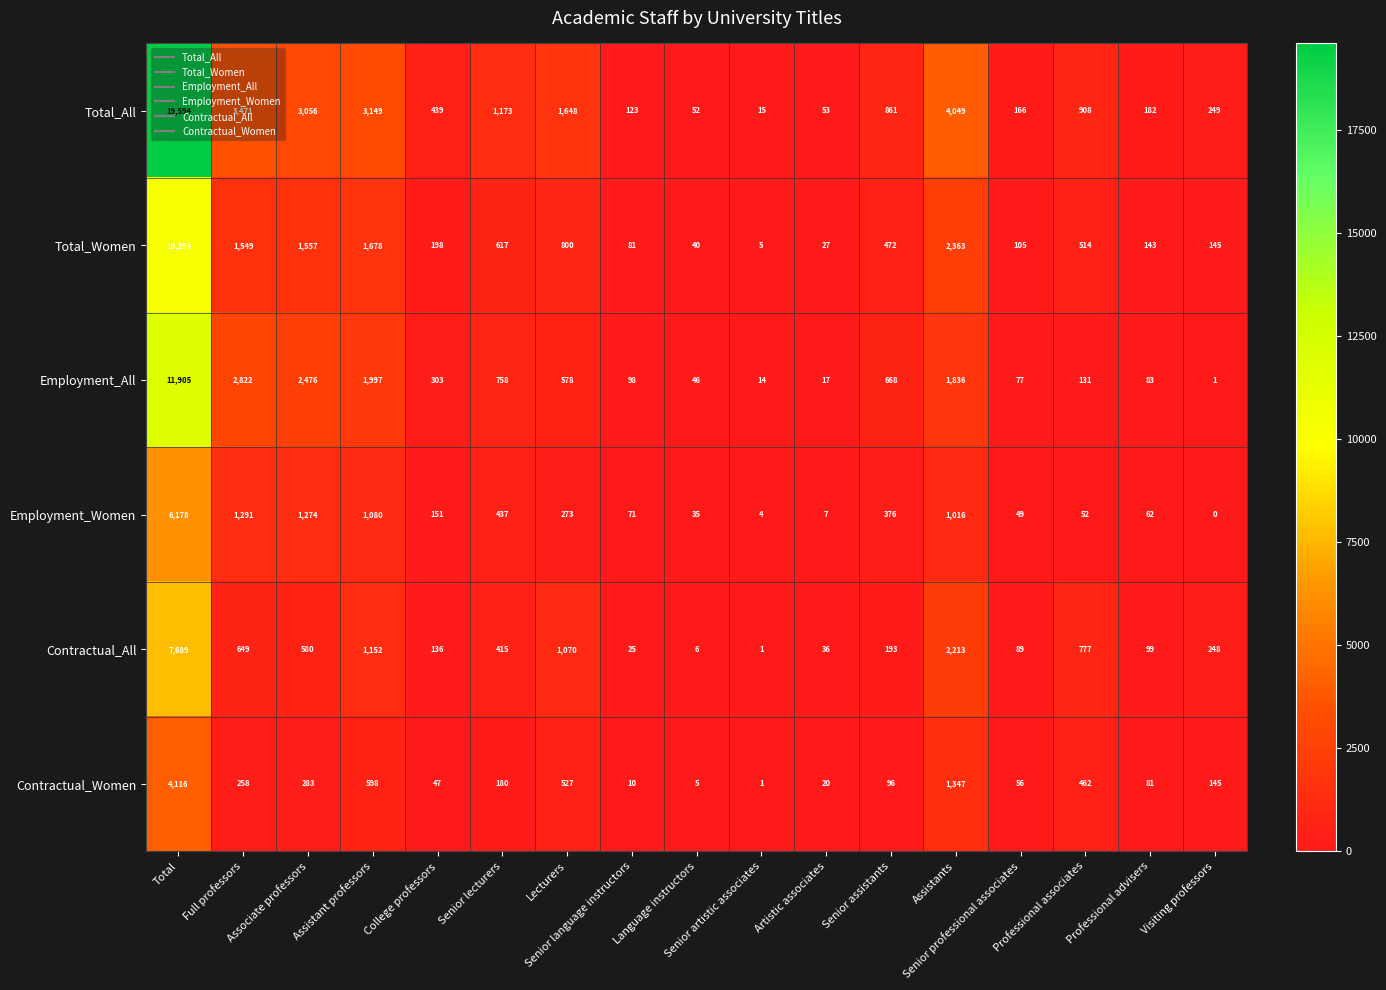

What is the difference between the second highest and minimum values in the Contractual_All series?

2212